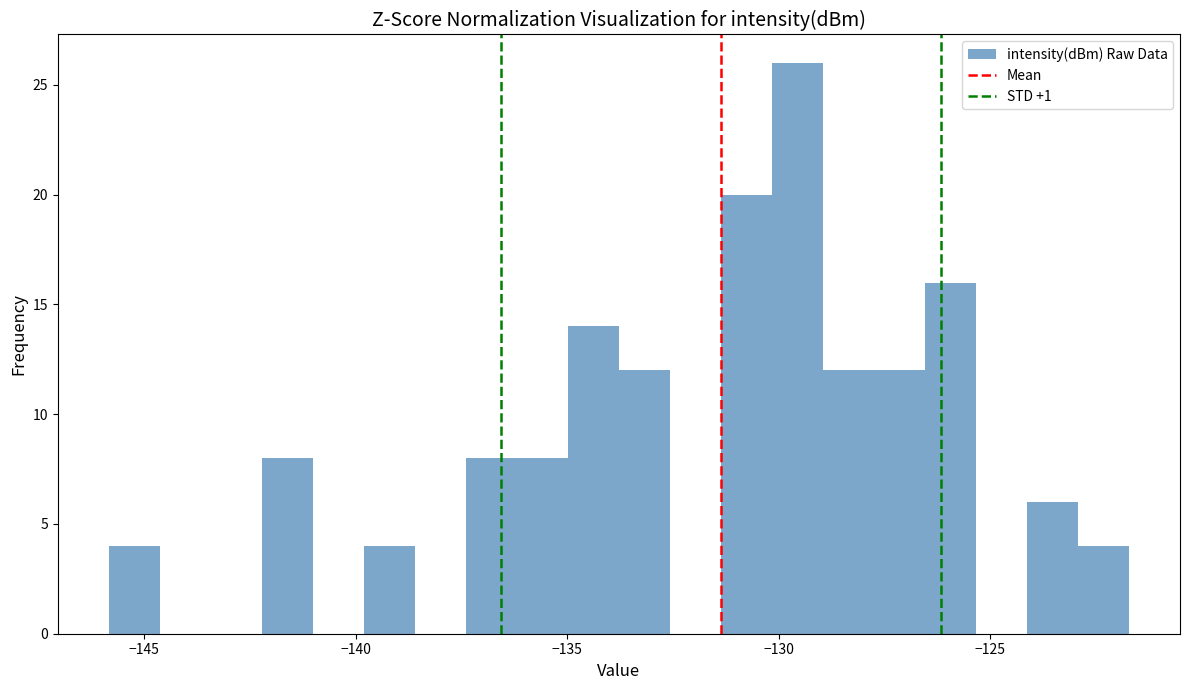

Read against the x-axis, roughly where is the centre of the tallest bar?

-129.5